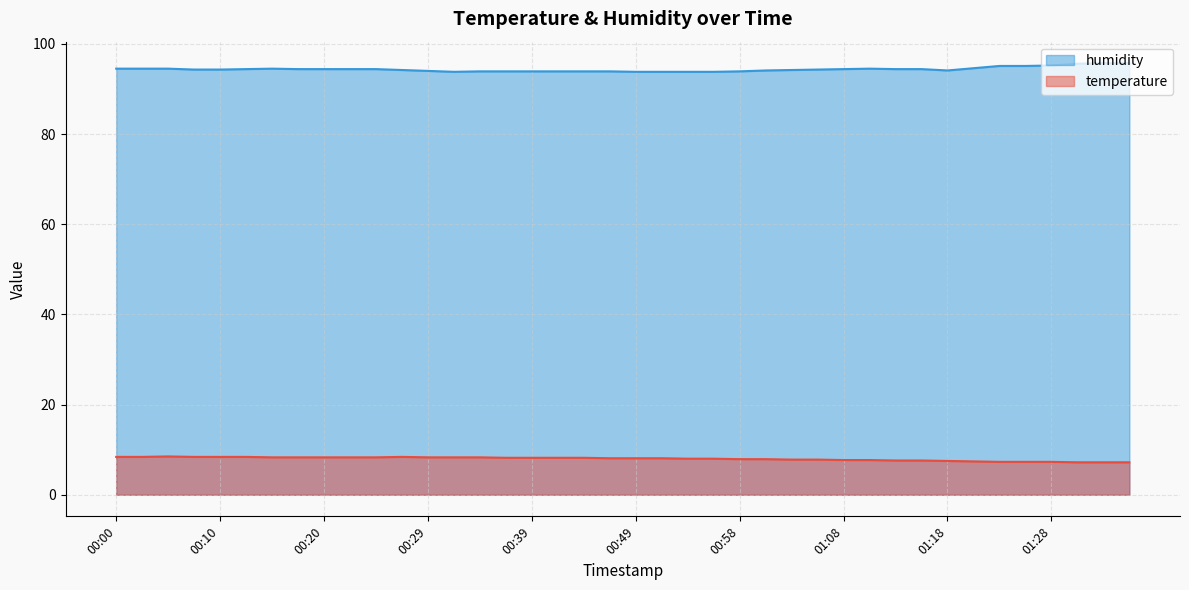

Is the value of humidity at 00:37 greater than the value of temperature at 00:37?

Yes